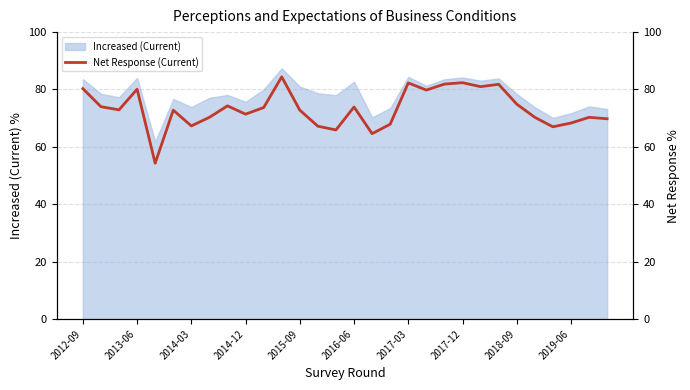

What is the highest value of the Increased (Current) series?

87.4